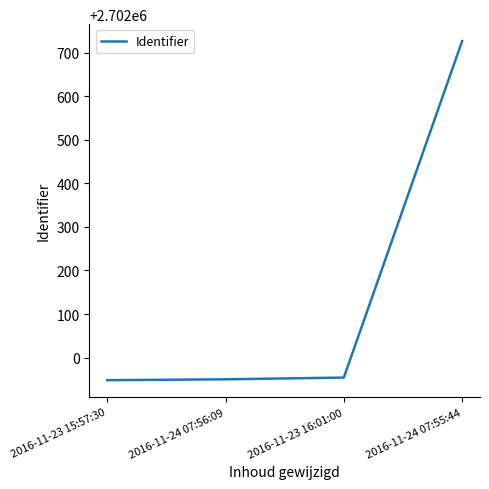

What position from the right is 2016-11-24 07:56:09?

3